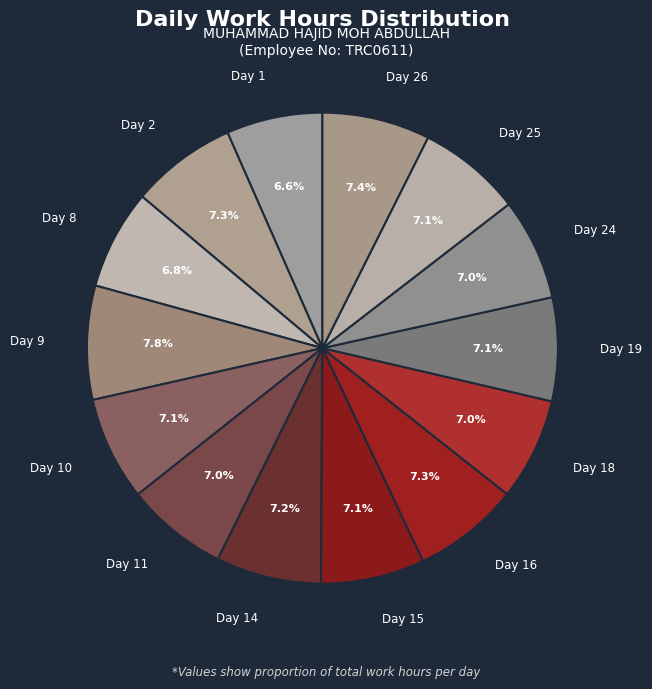

Approximately how many times larger is the value at Day 14 compared to Day 19?

1.0